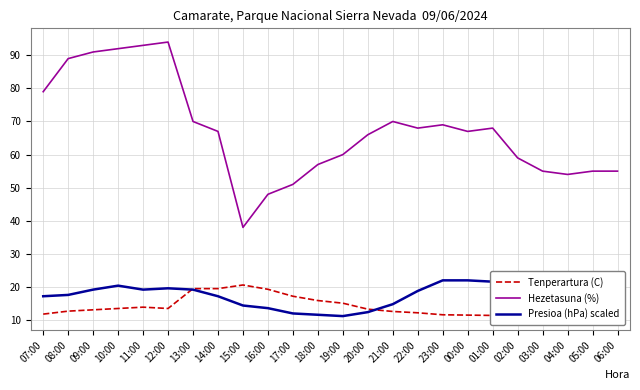

True or false: Hezetasuna (%) has more than 1 interior local peaks.

True